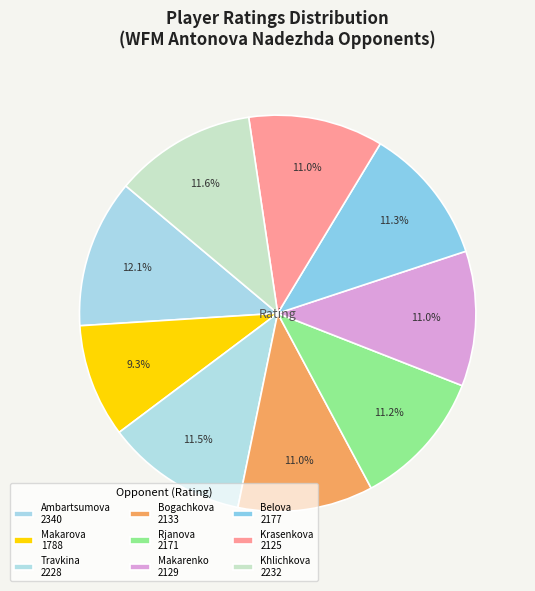

How many slices are in this pie chart?

9